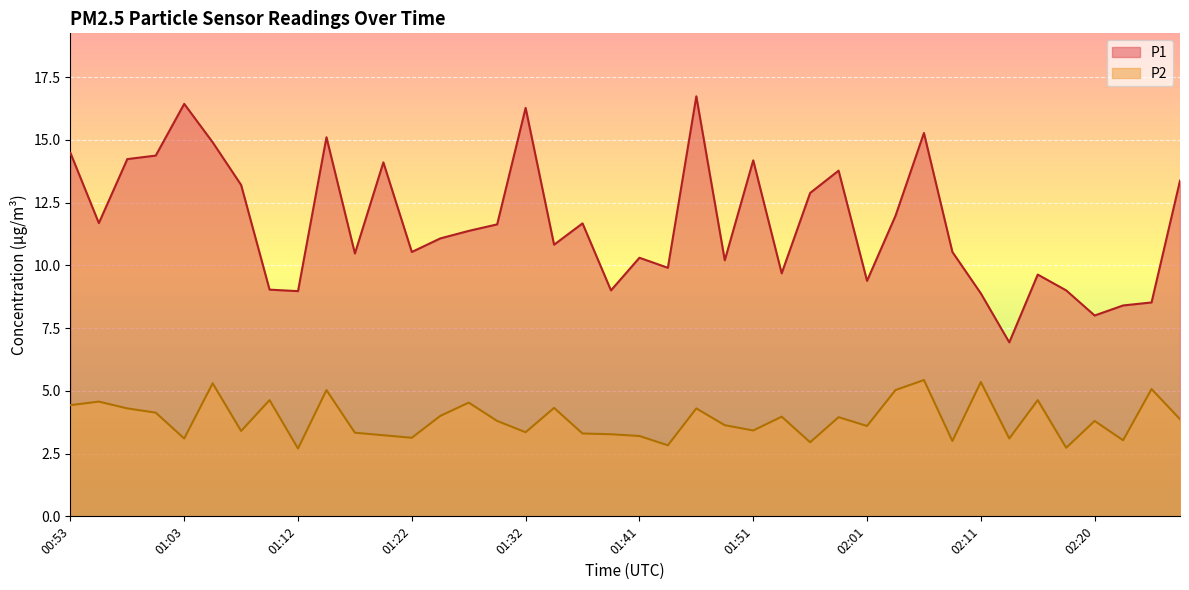

What is the greatest value displayed?

16.7